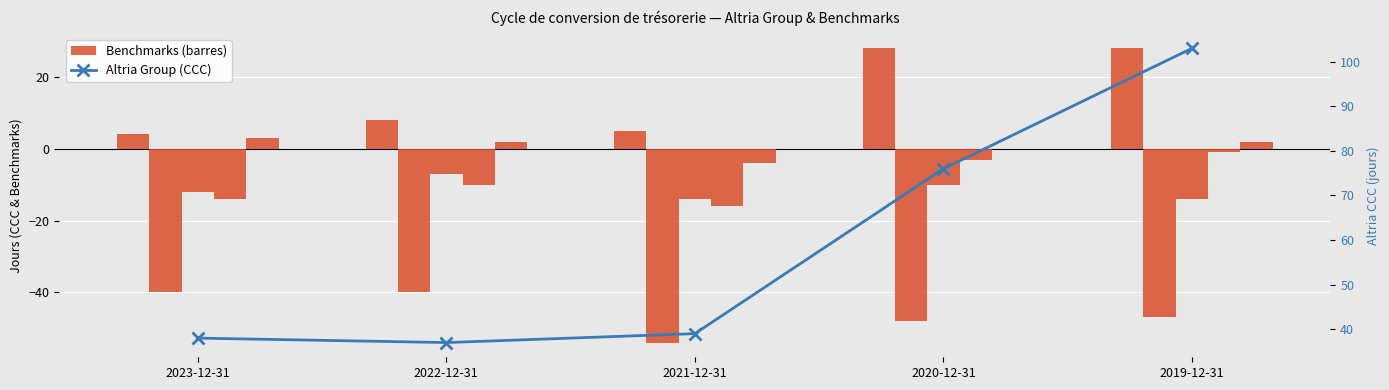

Where does the PepsiCo Inc. series first go above -12?

2022-12-31